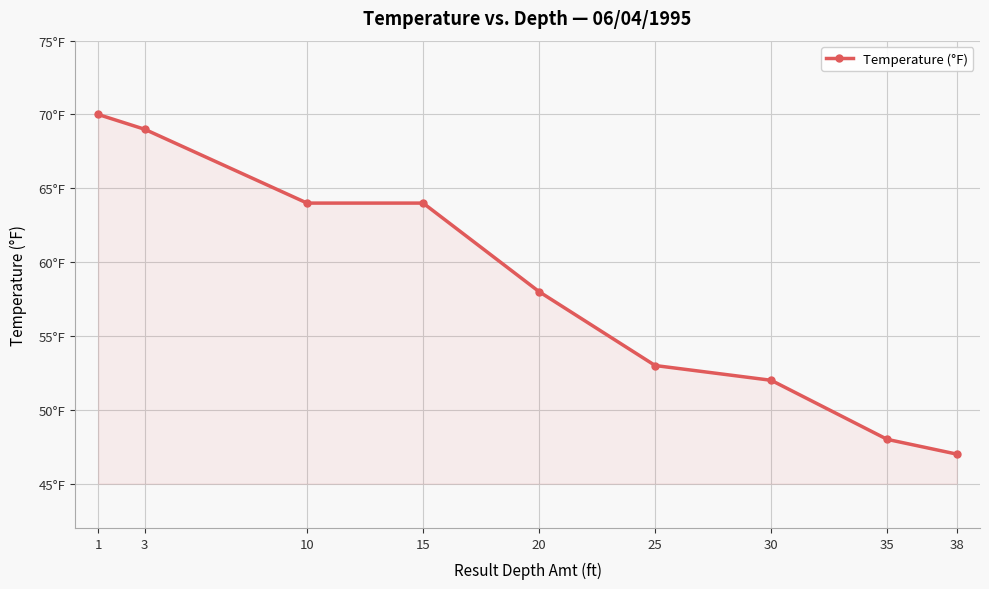

The chart shows a value of 58 at 20. True or false?

True